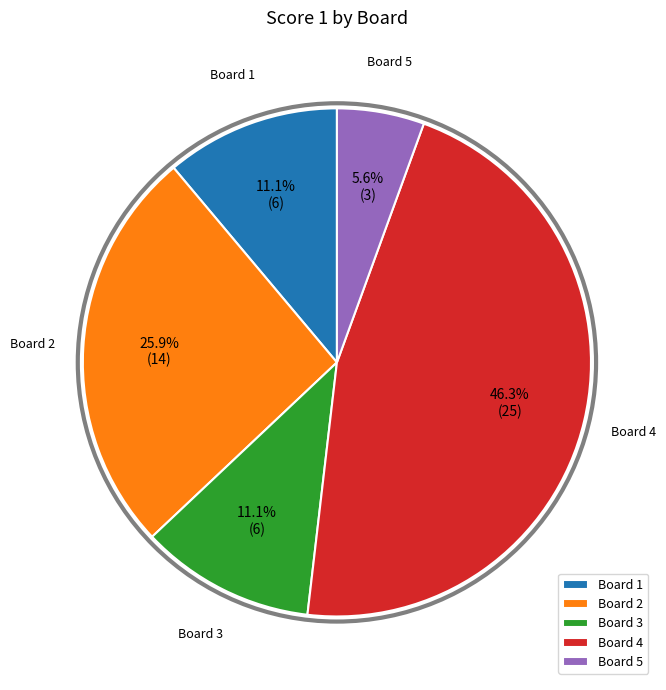

How many segments does this pie chart have?

5